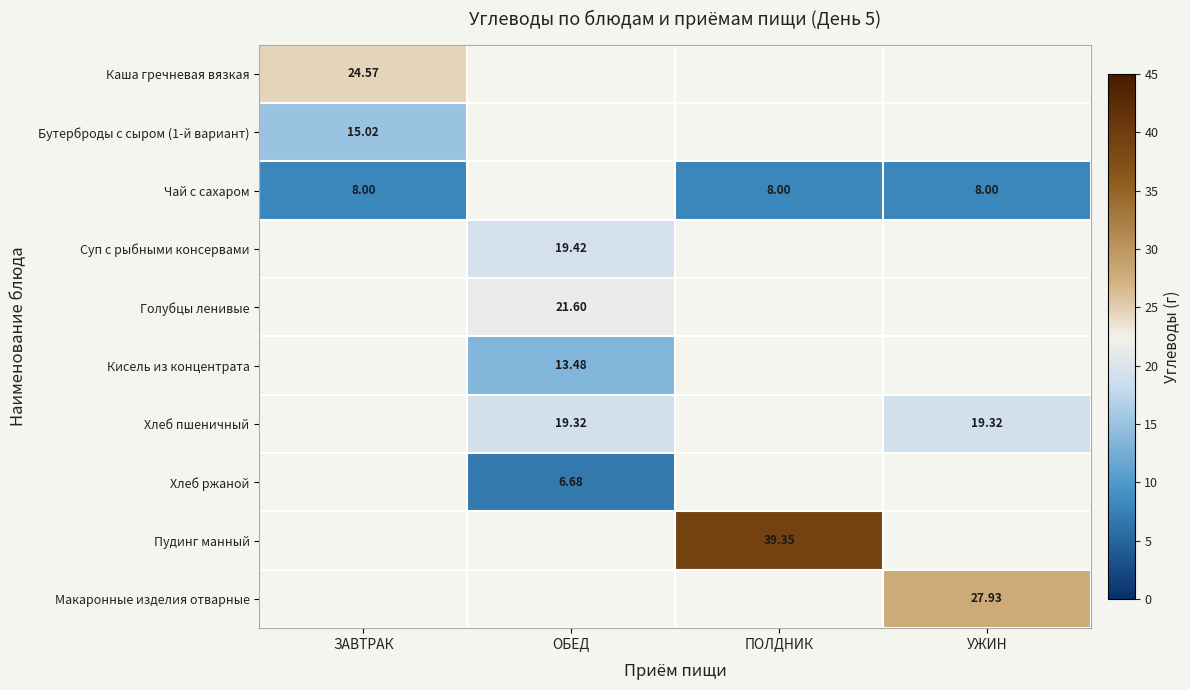

Which has a higher value, ПОЛДНИК or ЗАВТРАК?

ЗАВТРАК